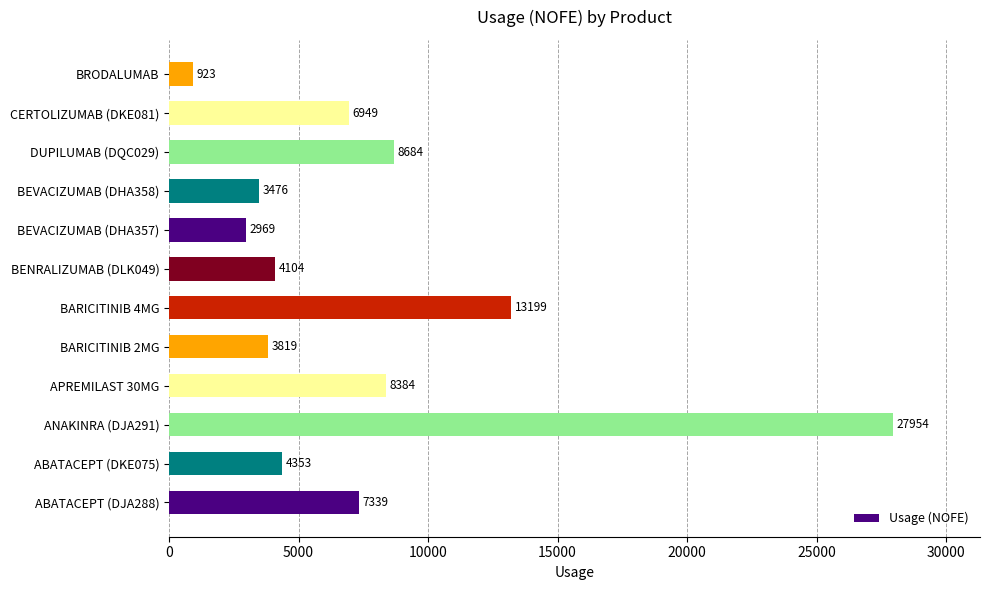

The value at ABATACEPT (DKE075) is 2525. True or false?

False